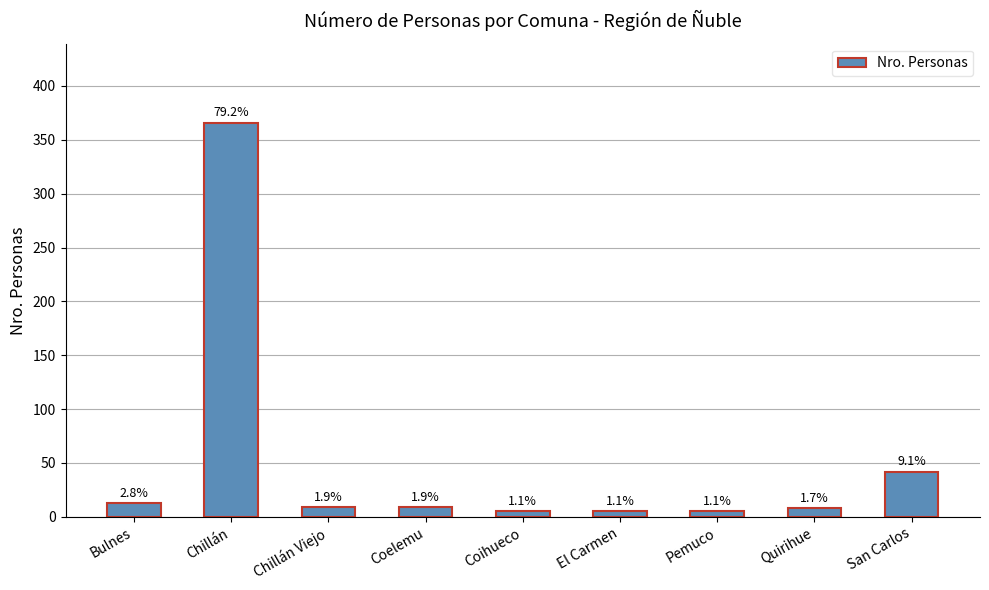

The chart shows a value of 64 at San Carlos. True or false?

False